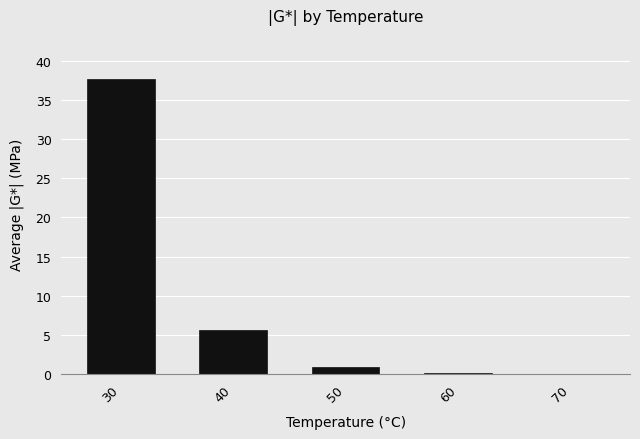

The chart shows a value of 0.1 at 60. True or false?

True